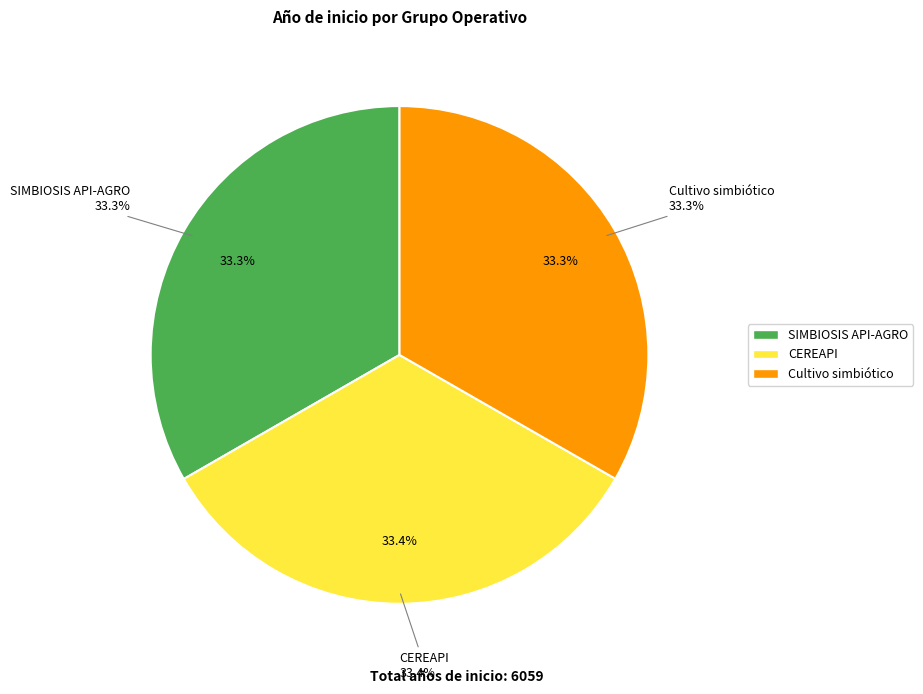

Does Cultivo simbiótico represent more than half of the total?

No